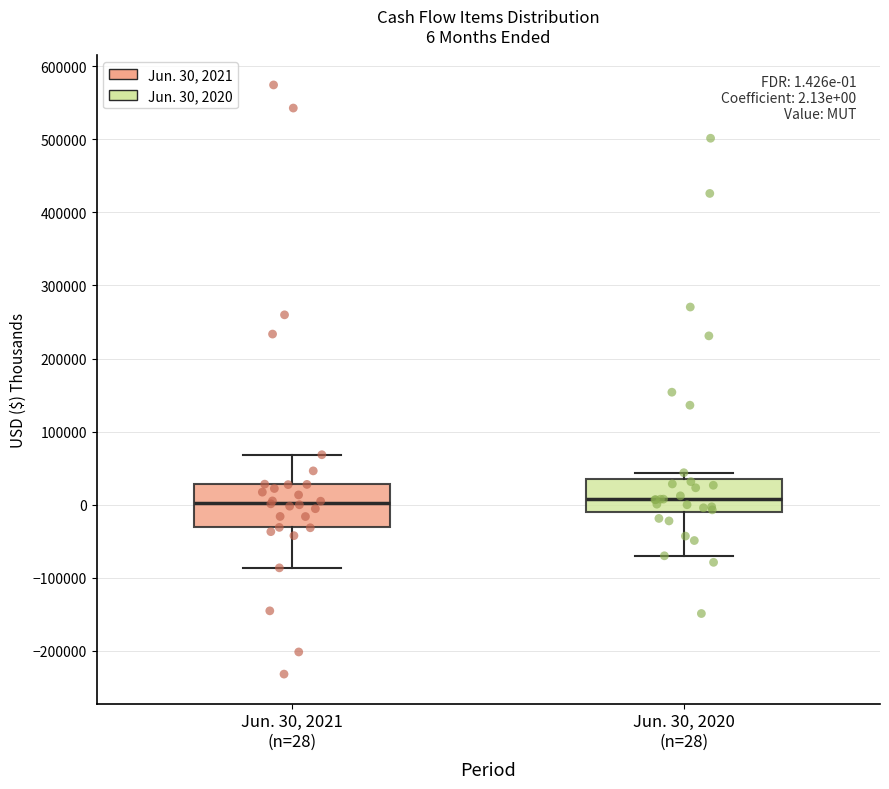

Comparing the boxes themselves (not the whiskers), which one is the tallest?

Jun. 30, 2021 (n=28)